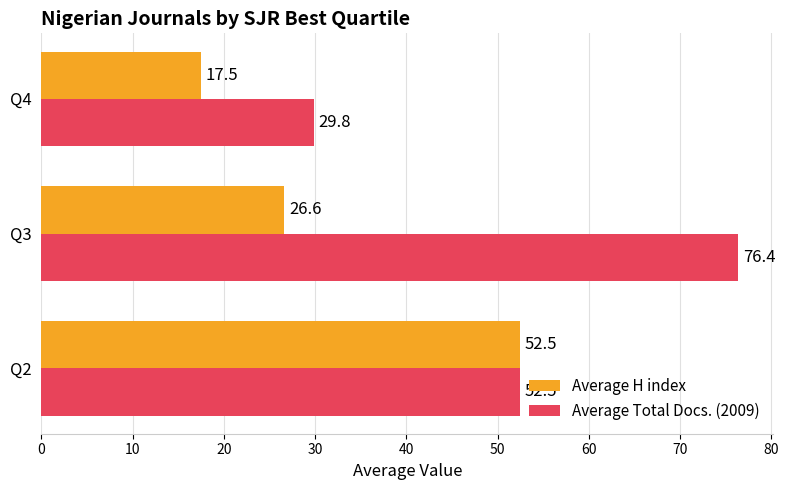

What is the difference between the second highest and minimum values in the Average Total Docs. (2009) series?

22.7